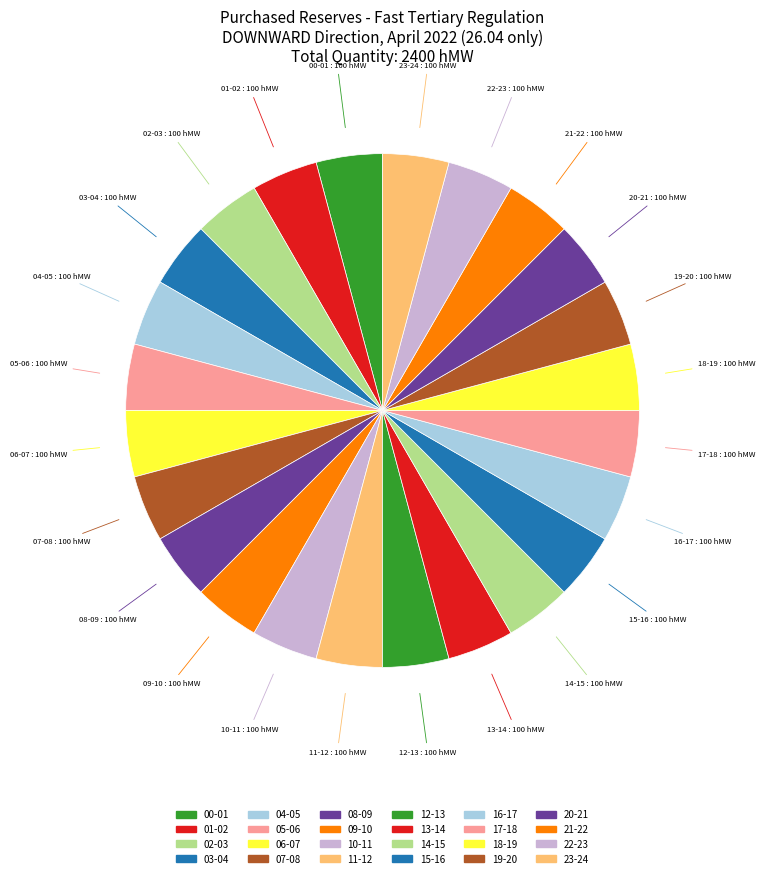

To the nearest percent, what is the average slice percentage?

4%